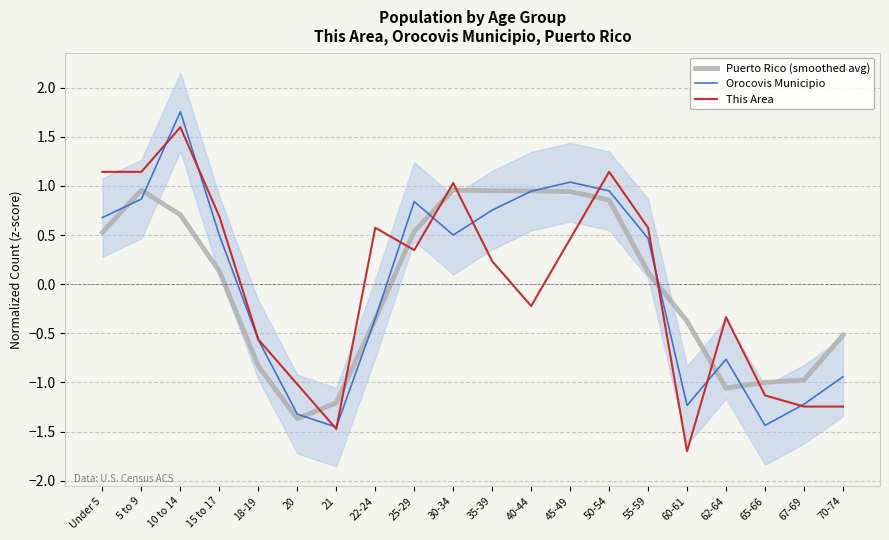

Which series ends up on top after the final intersection of This Area and Orocovis Municipio?

Orocovis Municipio